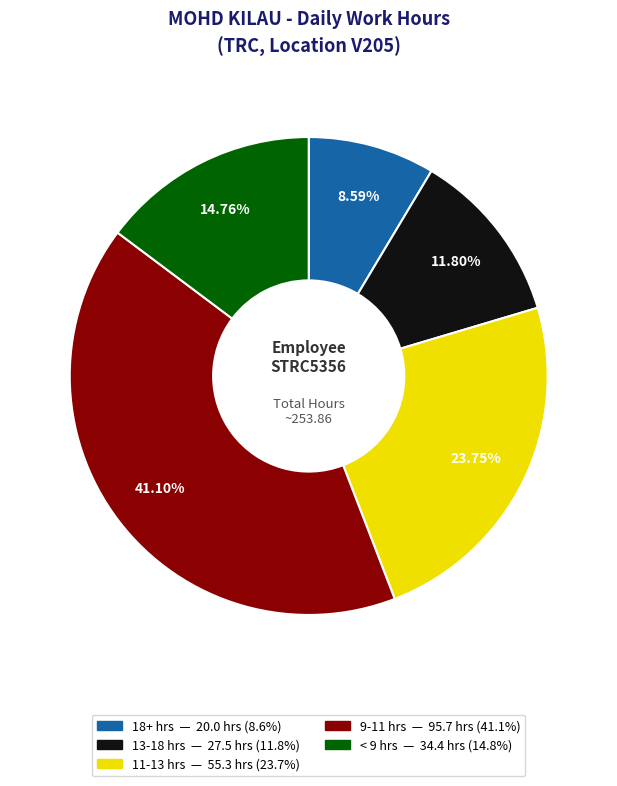

Does any single category account for the majority?

No